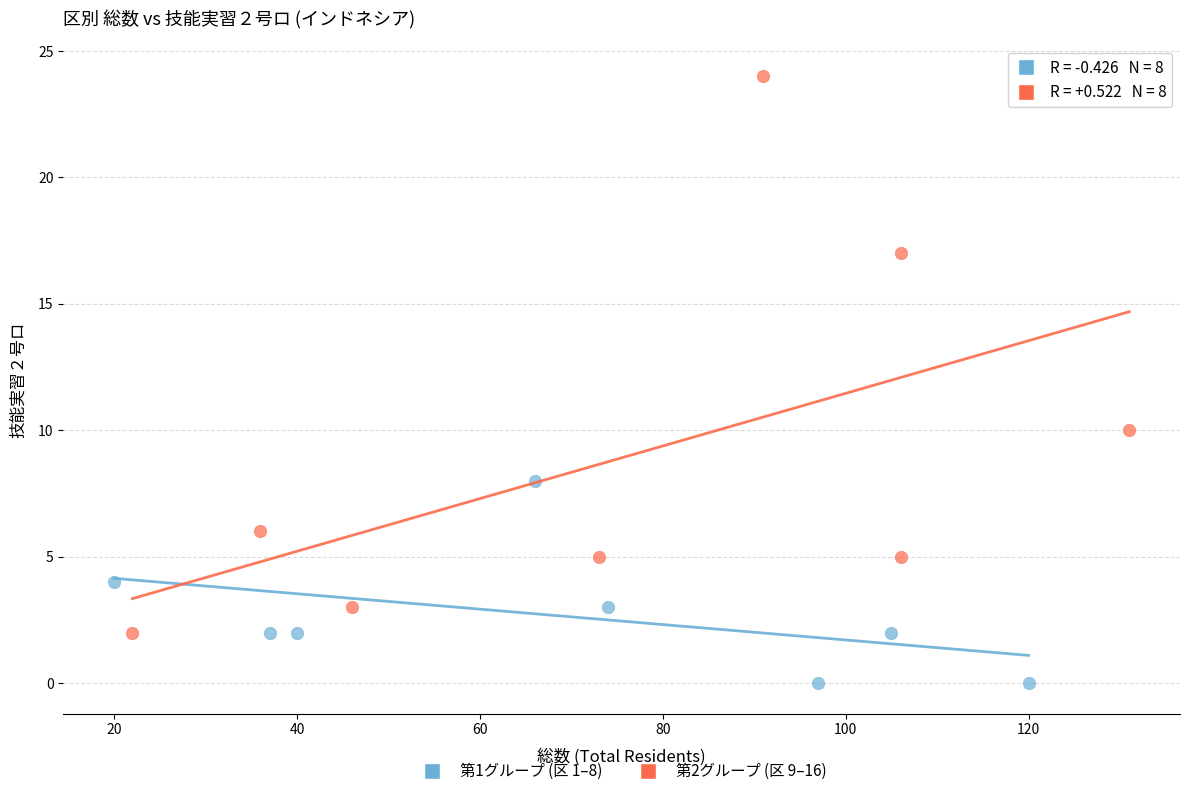

Which series has the widest spread of Y values?

第2グループ (区 9–16)